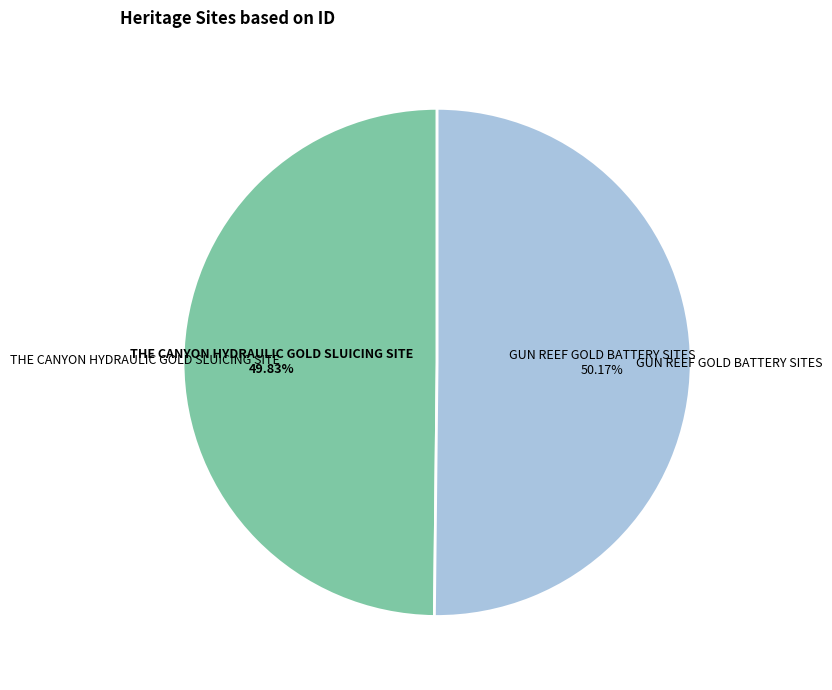

How many segments does this pie chart have?

2